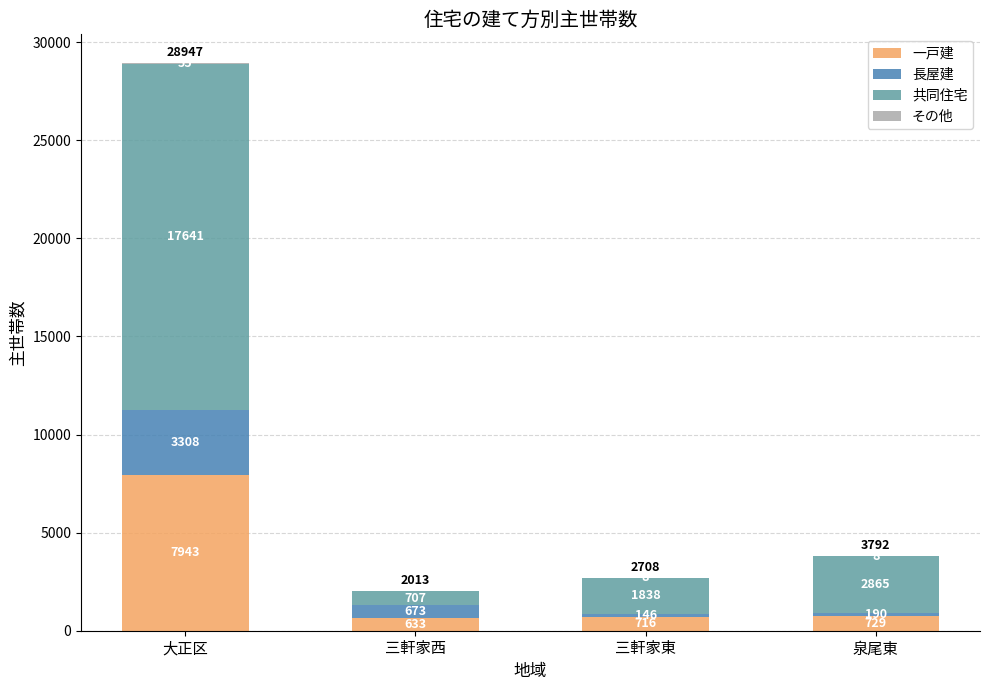

Read the 一戸建 value at 大正区, to the nearest 50.

7950